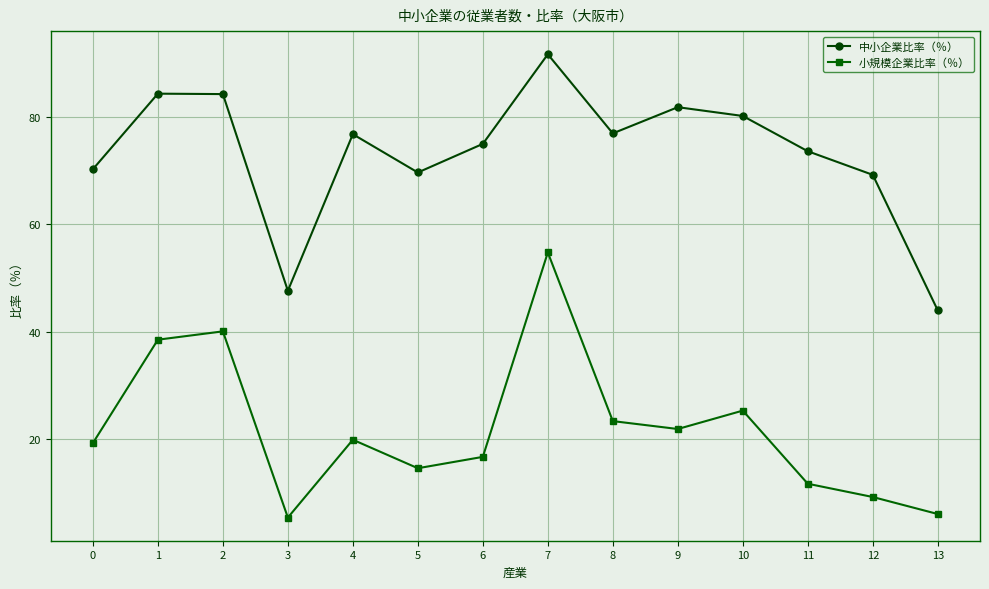

What is the sum of all 小規模企業比率（％） values?

305.3